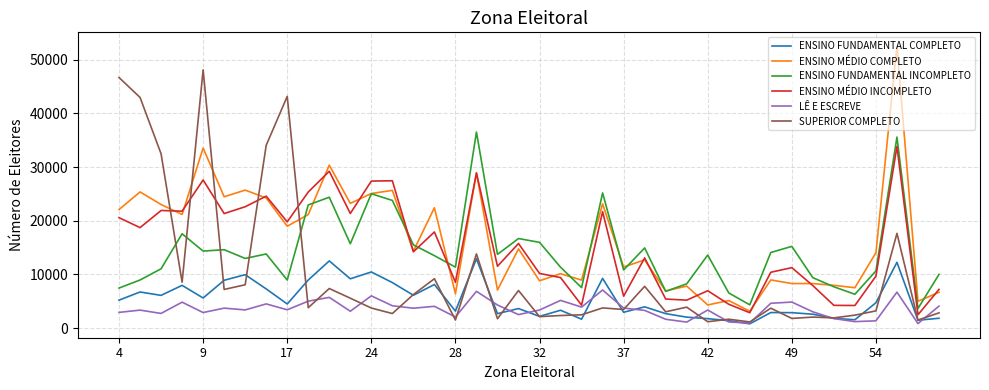

True or false: LÊ E ESCREVE and ENSINO FUNDAMENTAL INCOMPLETO cross at least once.

False